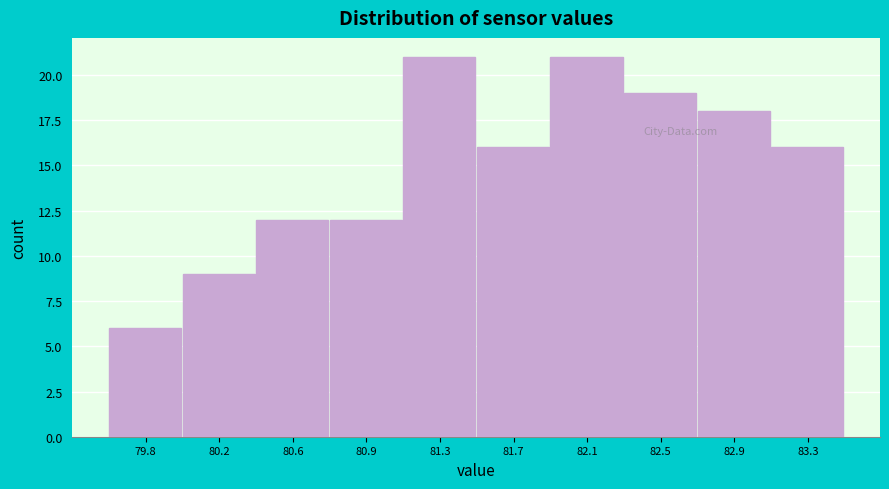

Reading left to right, what are all the values shown in this chart?

79.8=6	80.2=9	80.6=12	80.9=12	81.3=21	81.7=16	82.1=21	82.5=19	82.9=18	83.3=16